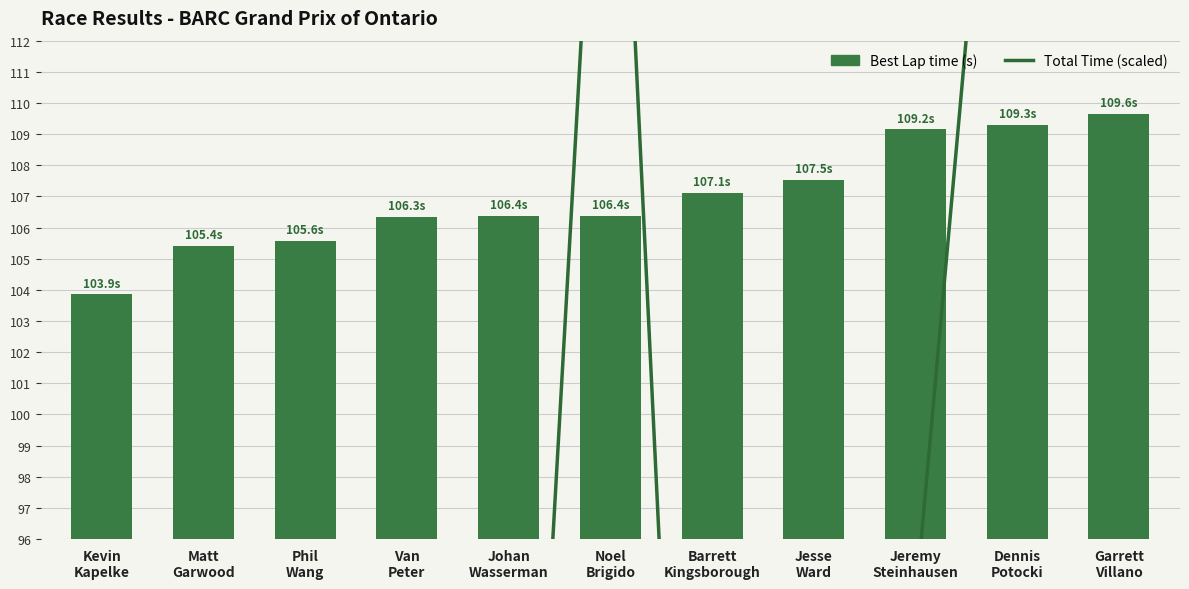

Rank the series by their maximum value, from lowest to highest.

Best Lap time (s), Total Time (scaled)